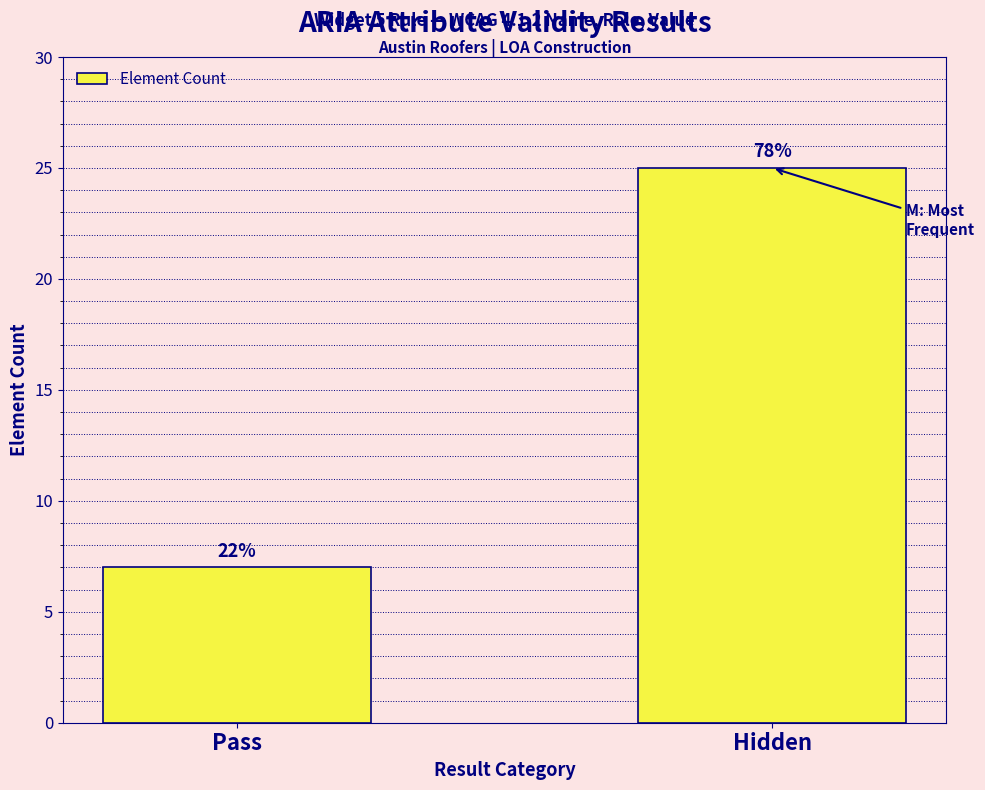

Does the chart contain any negative values?

No